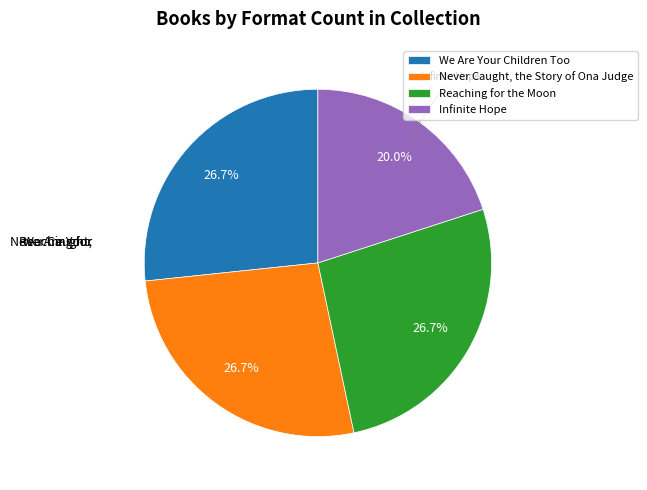

What percentage is the We Are Your Children Too slice, to the nearest percent?

27%